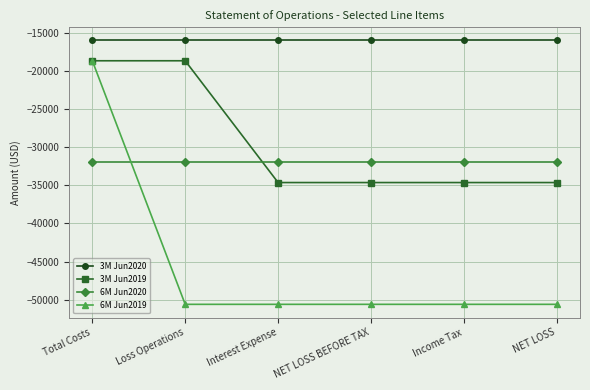

Does the chart display data point markers on the line(s)?

Yes